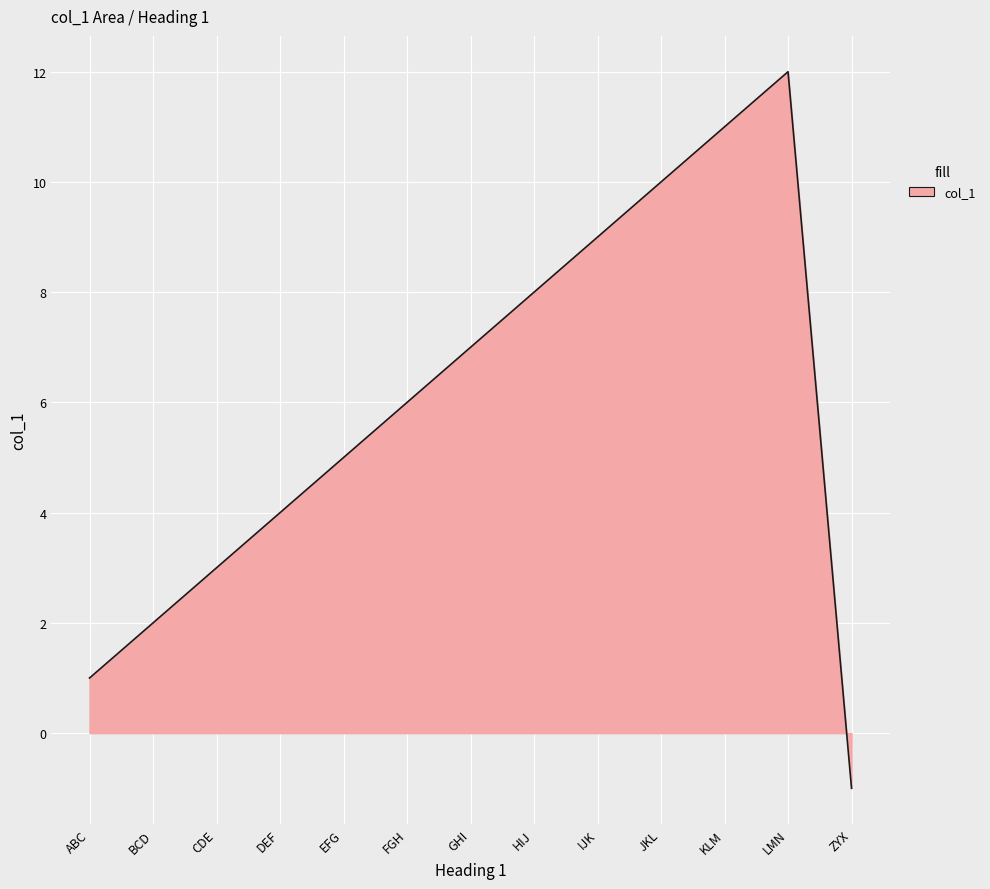

Does the chart display data point markers on the line(s)?

No